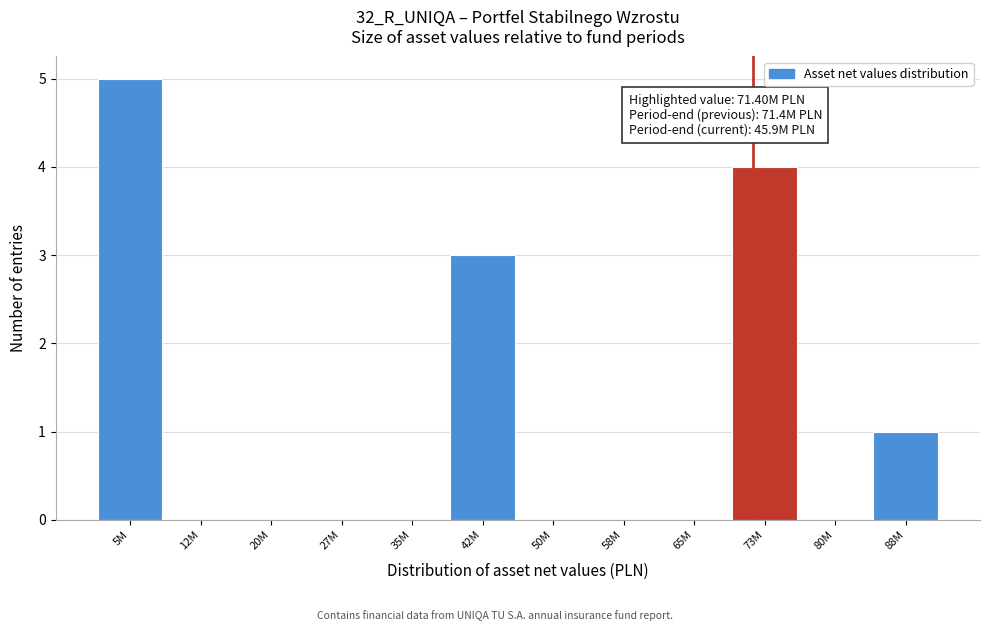

Reading left to right, what are all the values shown in this chart?

5M=5	12M=0	20M=0	27M=0	35M=0	42M=3	50M=0	58M=0	65M=0	73M=4	80M=0	88M=1